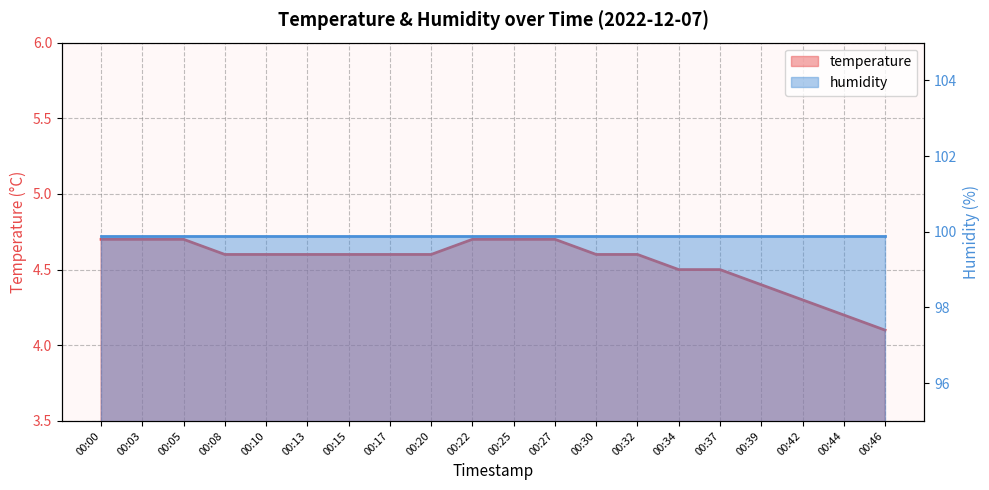

What is the average value?

4.5